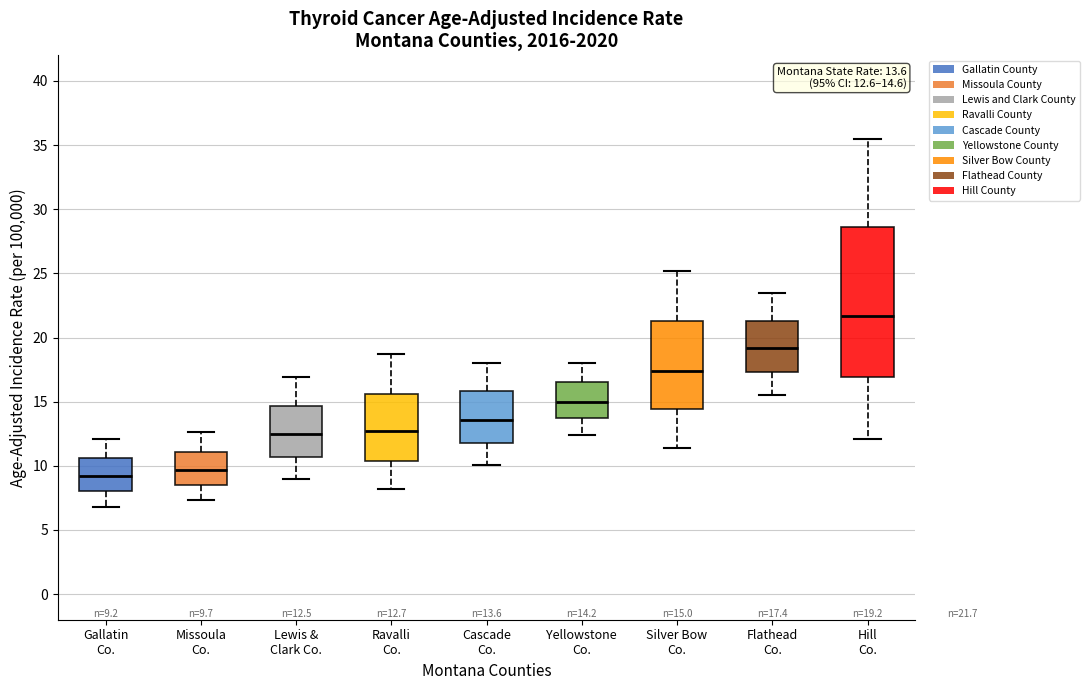

Which box's median line is the lowest?

Gallatin Co.